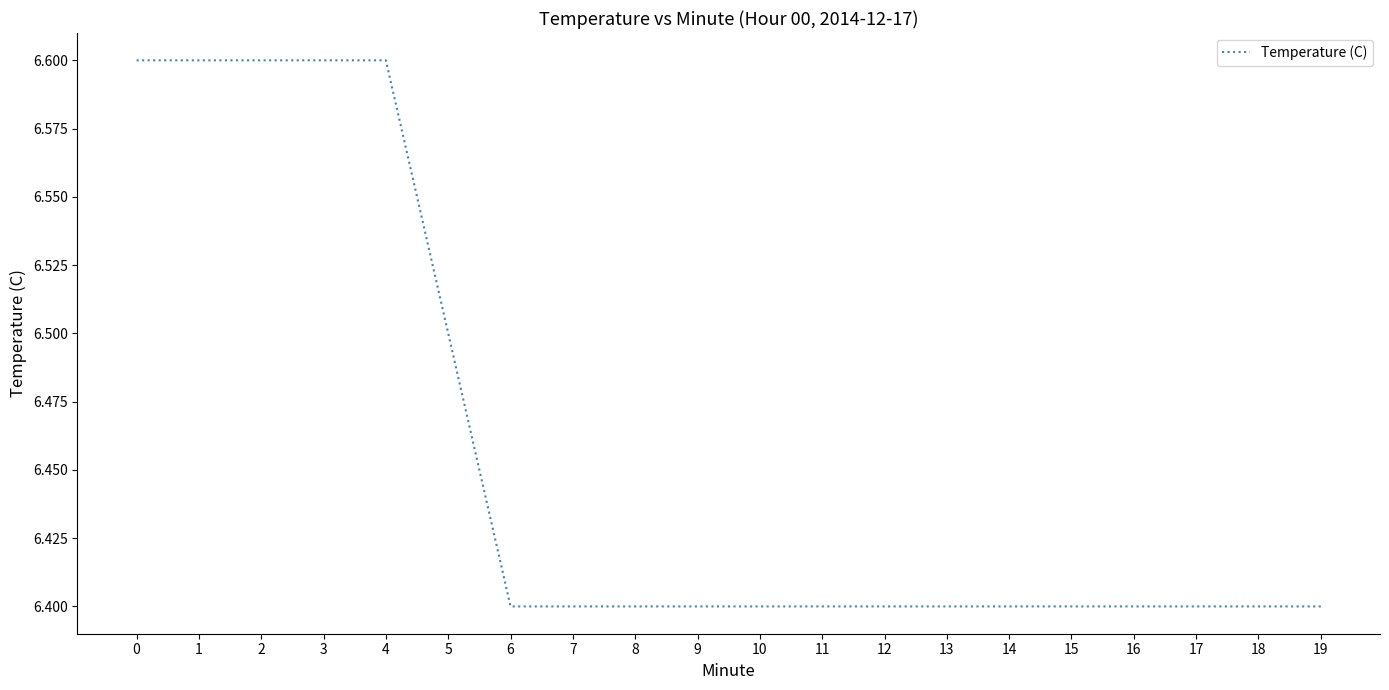

Reading left to right, transcribe all the data shown in this chart.

0=6.6	1=6.6	2=6.6	3=6.6	4=6.6	5=6.5	6=6.4	7=6.4	8=6.4	9=6.4	10=6.4	11=6.4	12=6.4	13=6.4	14=6.4	15=6.4	16=6.4	17=6.4	18=6.4	19=6.4